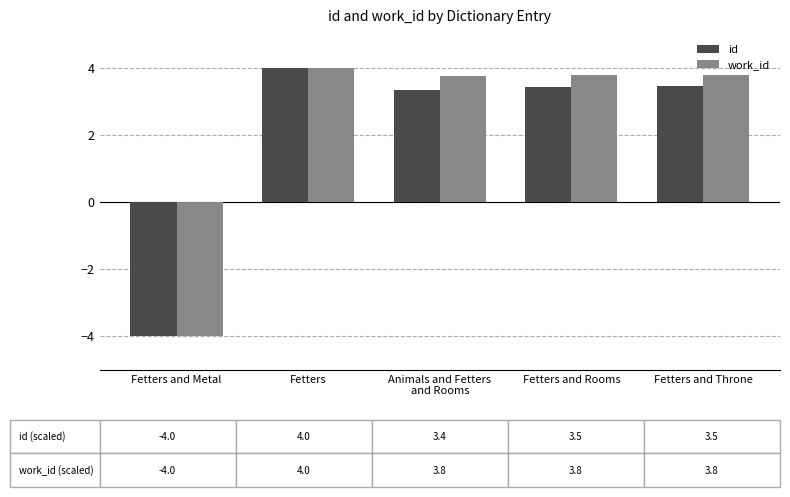

At how many categories does at least one series exceed 2?

4